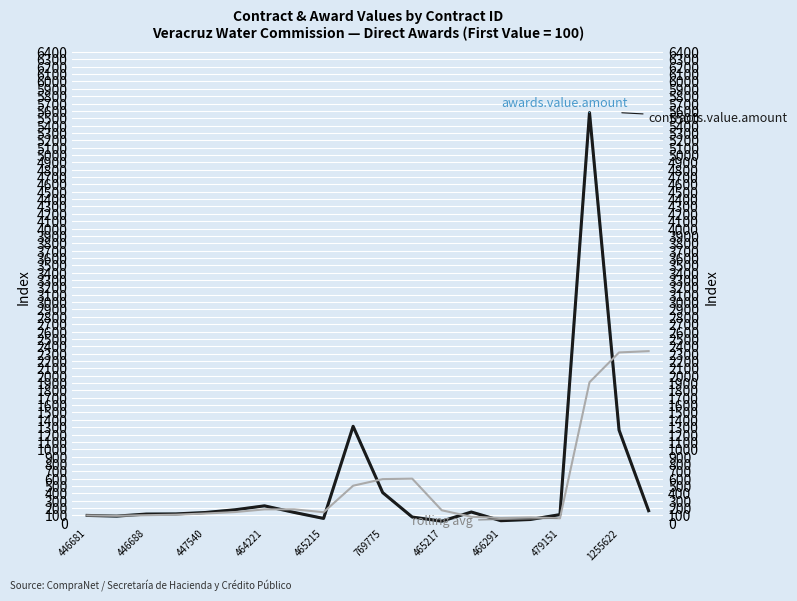

List the series in order of their peak value, highest first.

awards.value.amount, contracts.value.amount, rolling avg (awards)